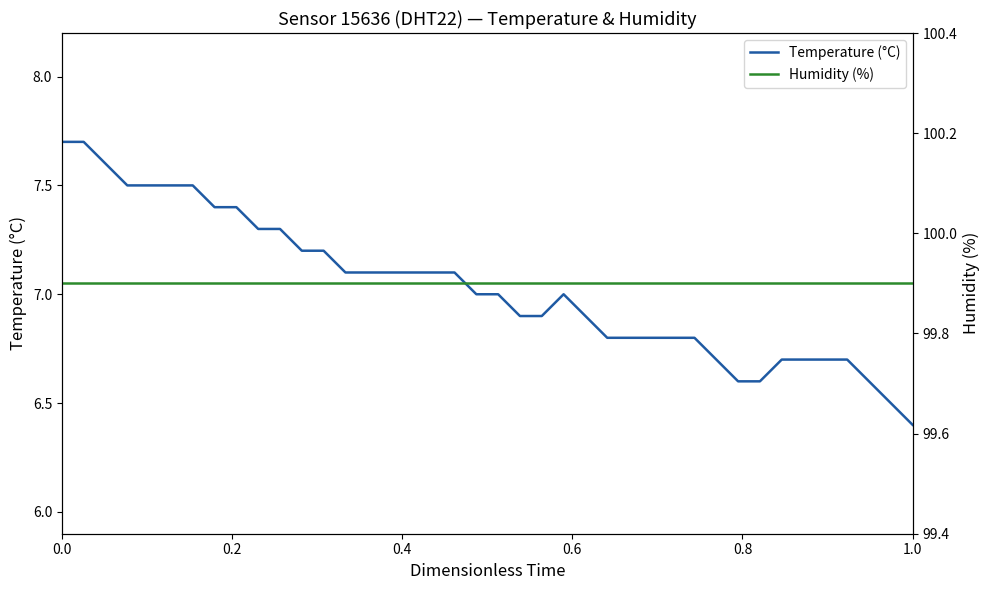

Which series has the widest spread of values?

Temperature (°C)